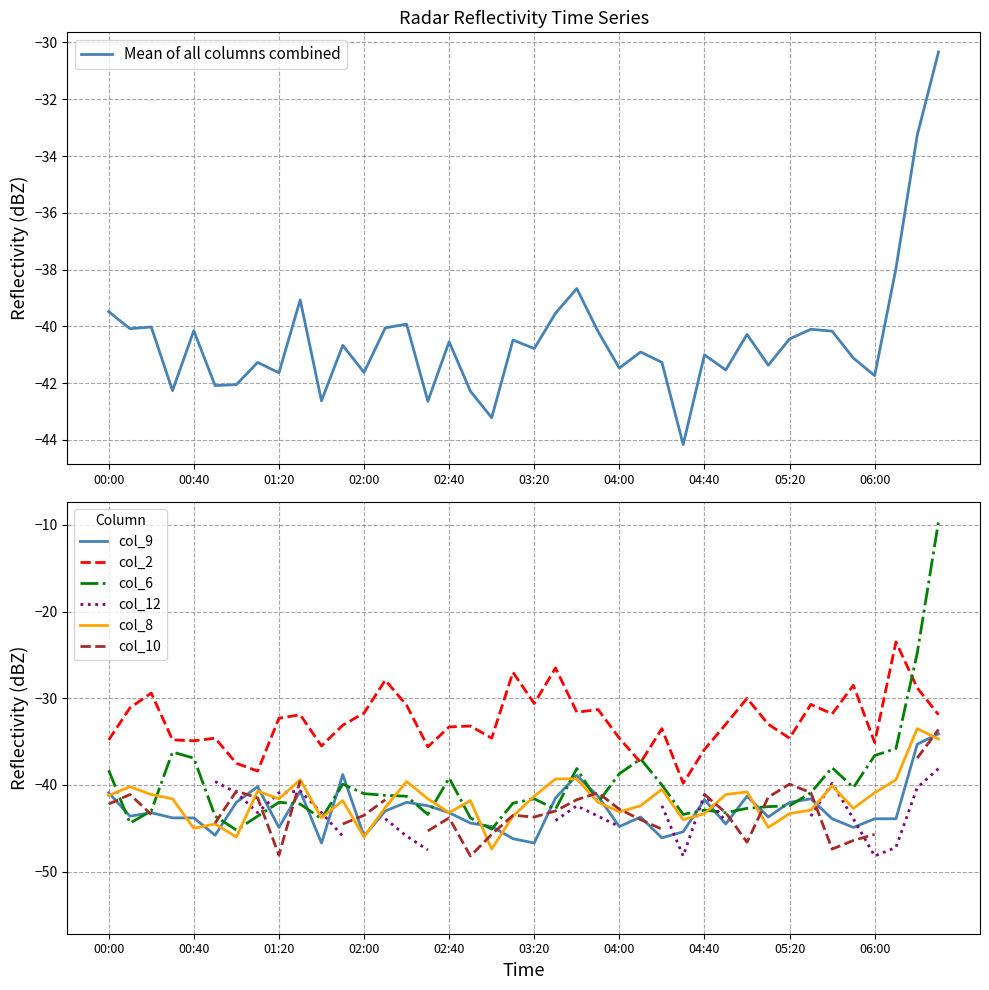

True or false: col_2 and col_9 cross at least once.

False